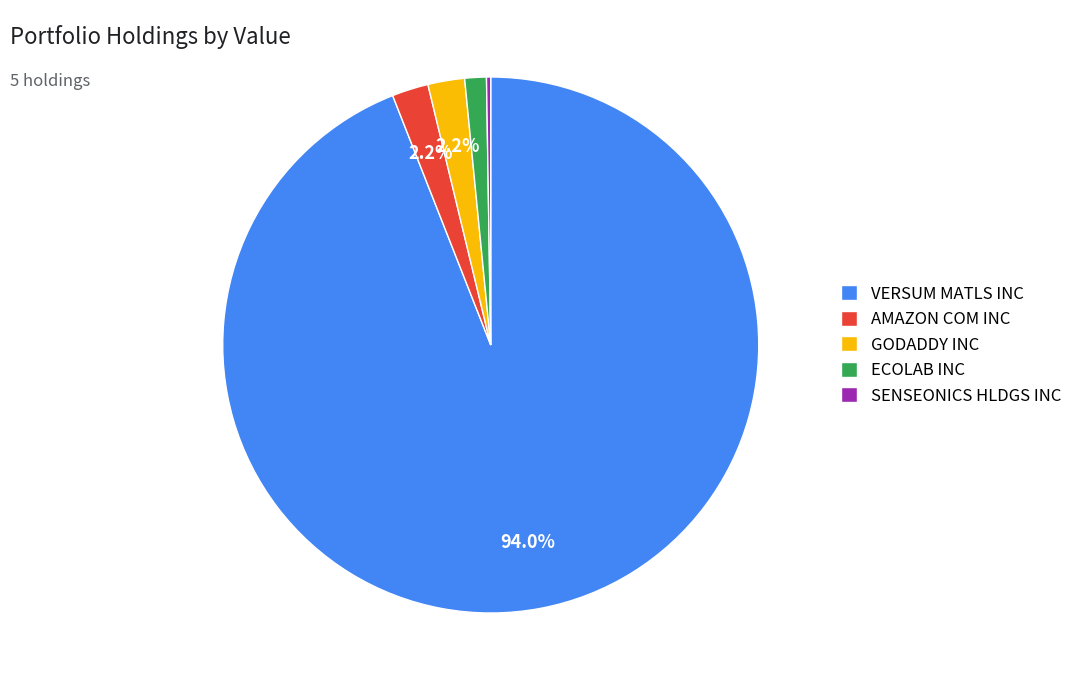

What portion of the pie excludes VERSUM MATLS INC?

6.0%